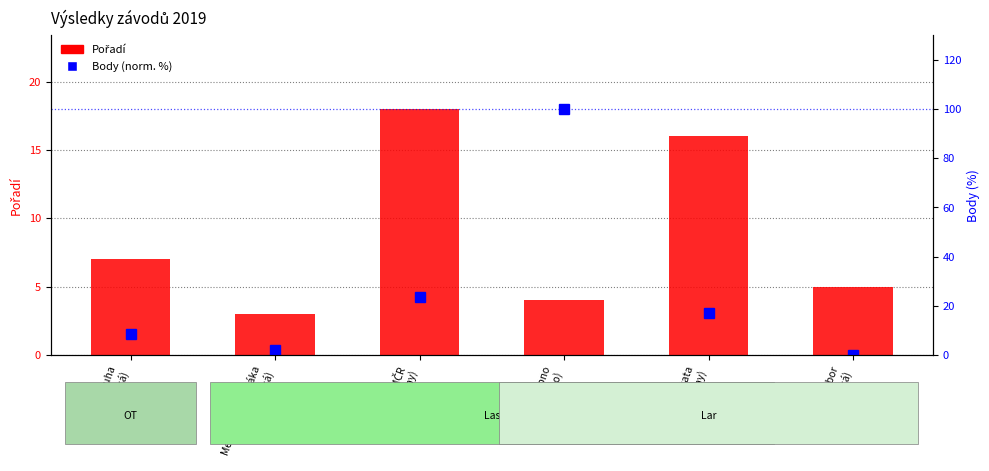

Reading right to left, transcribe all the data shown in this chart.

Pořadí: Krajský přebor
(Brněnská)=5.0	Pálavská regata
(Nové Mlýny)=16.0	MČR Lipno
(Lipno)=4.0	MČR
(Nové Mlýny)=18.0	Mem. Jana Sedláka
(Brněnská)=3.0	Modrá stuha
(Brněnská)=7.0
Body (norm. %): Krajský přebor
(Brněnská)=0.0	Pálavská regata
(Nové Mlýny)=17.2	MČR Lipno
(Lipno)=100.0	MČR
(Nové Mlýny)=23.6	Mem. Jana Sedláka
(Brněnská)=1.9	Modrá stuha
(Brněnská)=8.3